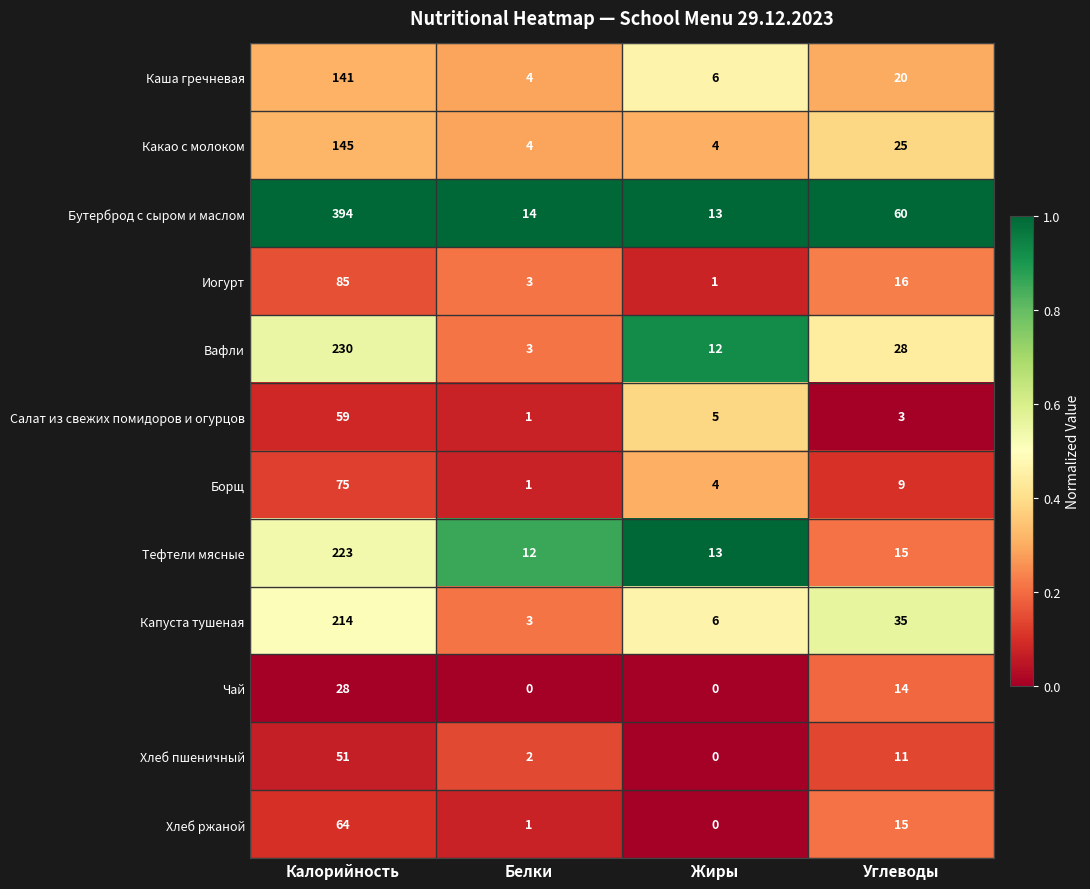

Which series has the largest range (max minus min)?

Бутерброд с сыром и маслом